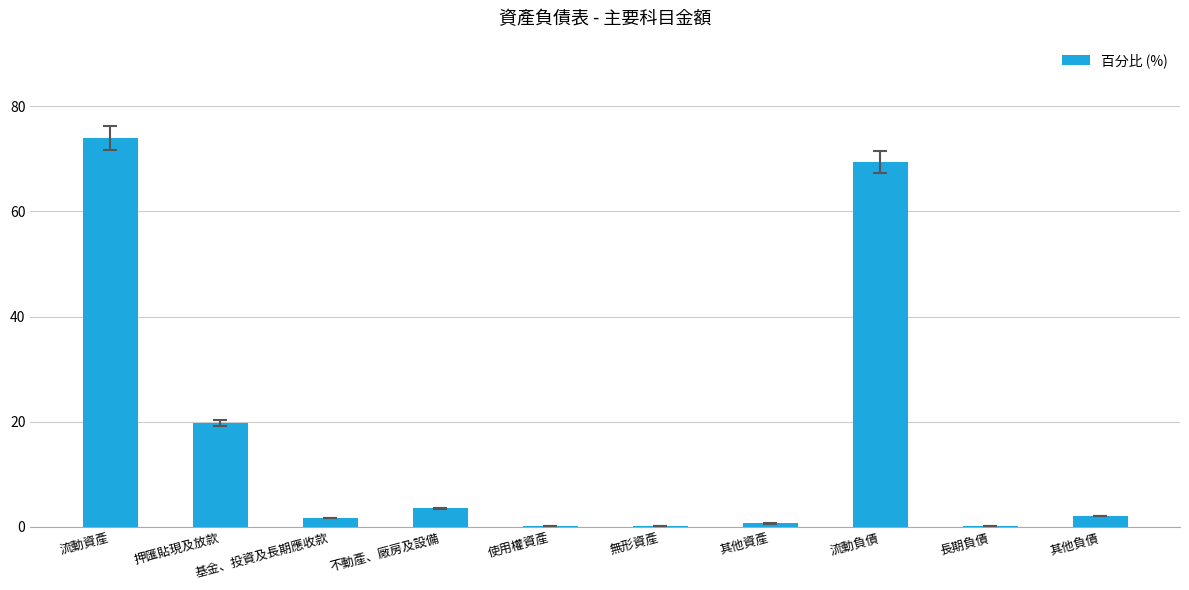

What is the sum of the values at 其他負債 and 押匯貼現及放款?

21.9